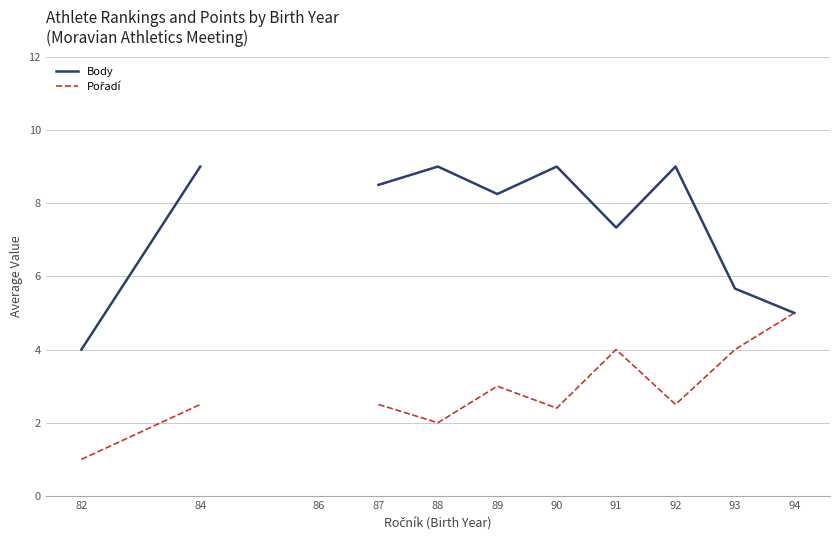

True or false: Pořadí and Body intersect in this chart.

False